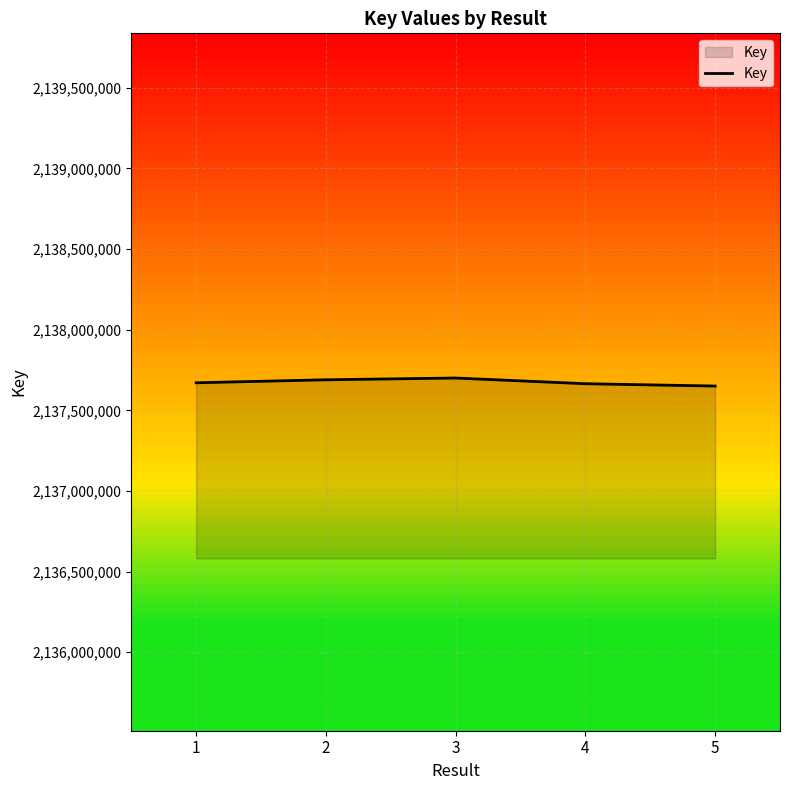

The chart shows a value of 3315537326 at 2. True or false?

False